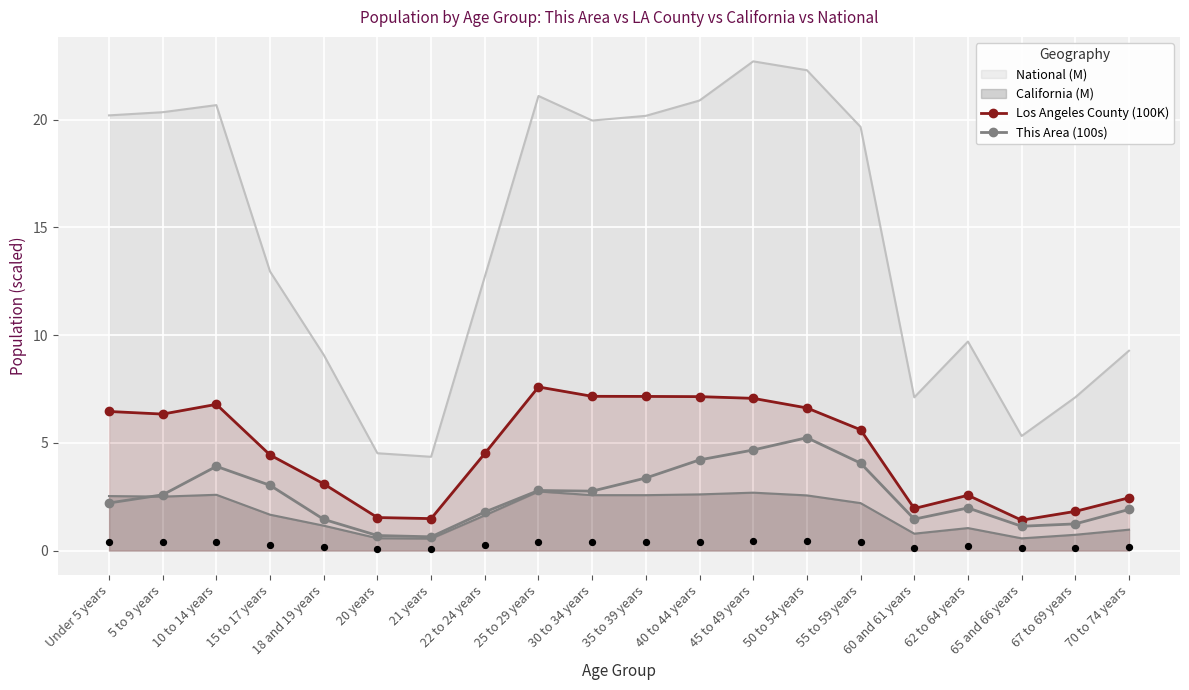

At how many categories does at least one series exceed 1?

20